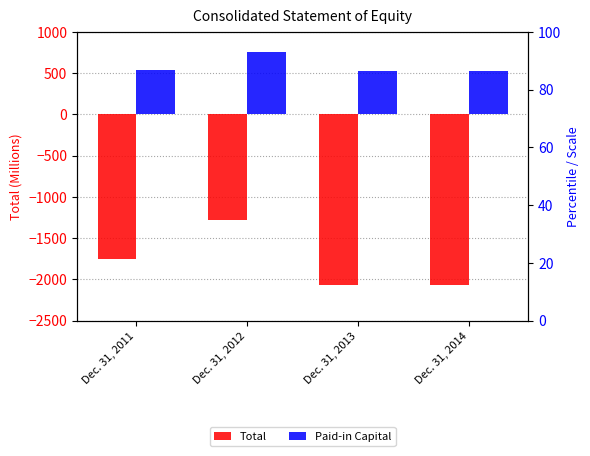

What is the value of the Paid-in Capital bar at the 3rd from the left?

522